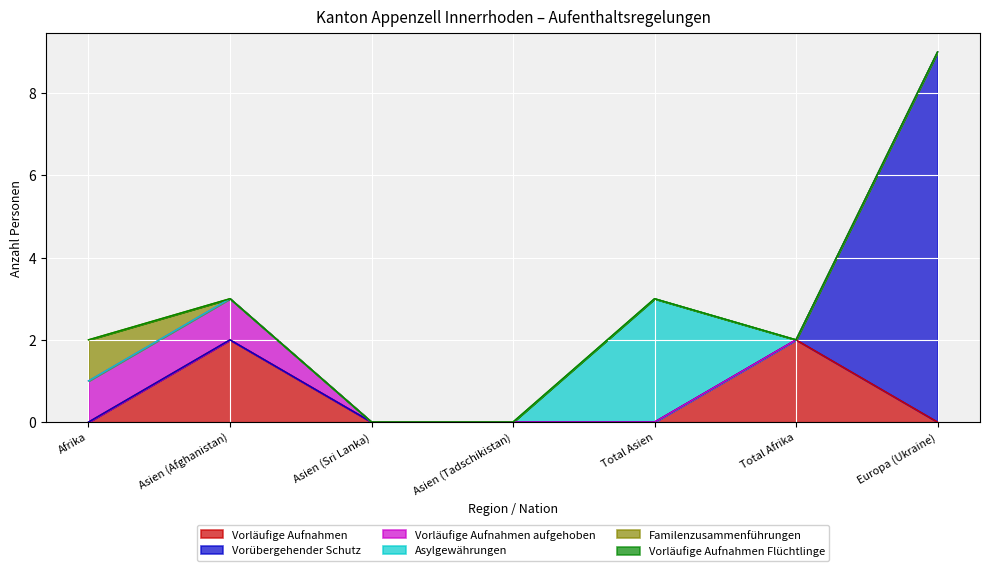

What is the maximum value shown in the chart?

9